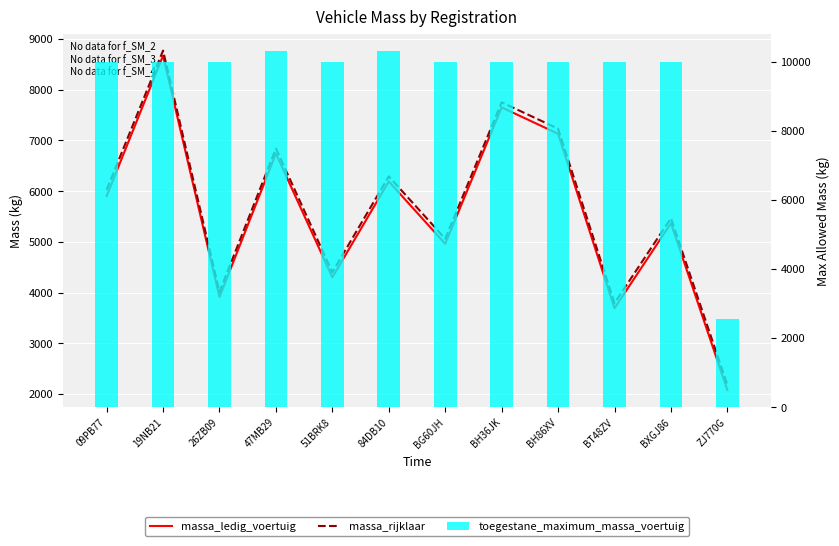

Reading left to right, extract all data points from this chart.

massa_ledig_voertuig: 5900	8670	3910	6740	4299	6190	4960	7650	7130	3690	5365	2077
massa_rijklaar: 6024	8770	4010	6840	4399	6290	5060	7750	7230	3790	5465	2177
toegestane_maximum_massa_voertuig: 10000	10000	10000	10300	10000	10300	10000	10000	10000	10000	10000	2550